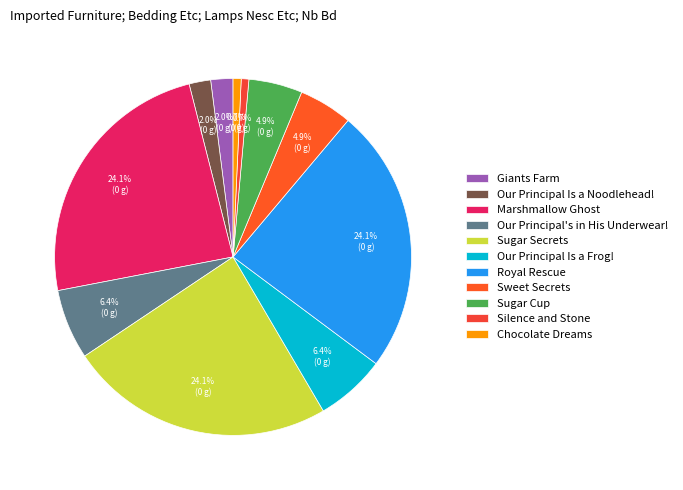

Count the number of slices in the pie.

11